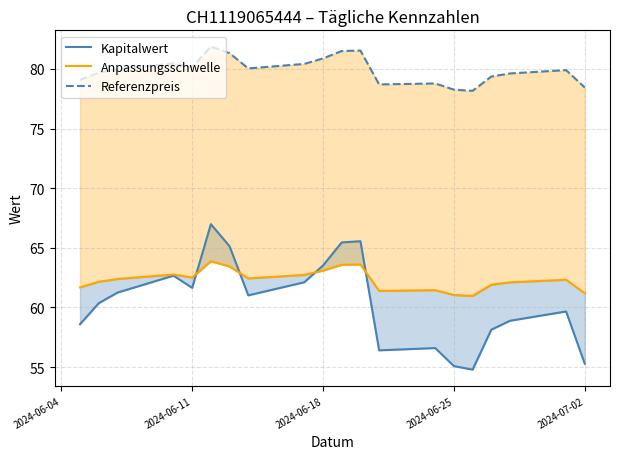

What is the sum of all Kapitalwert values?

1209.0